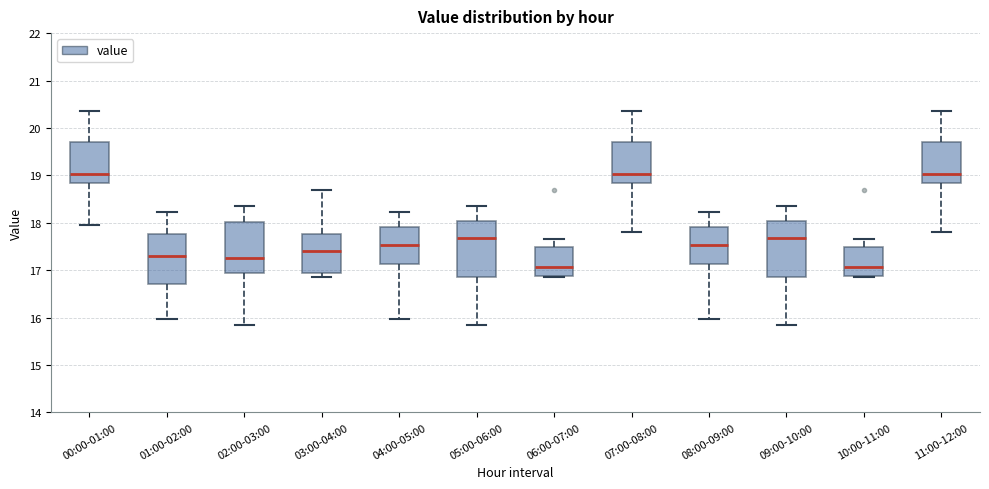

Reading left to right, read every box against the y-axis: the position of its median line, the range the box covers, and the ends of its whiskers. The values are not printed on the chart, so give them approximately, as read against the axis.

00:00-01:00: median 19.0, box 18.8 to 19.7, whiskers 18.0 to 20.4
01:00-02:00: median 17.3, box 16.7 to 17.8, whiskers 16.0 to 18.2
02:00-03:00: median 17.3, box 16.9 to 18.0, whiskers 15.9 to 18.4
03:00-04:00: median 17.4, box 16.9 to 17.8, whiskers 16.9 (just below the box's lower edge) to 18.7
04:00-05:00: median 17.5, box 17.1 to 17.9, whiskers 16.0 to 18.2
05:00-06:00: median 17.7, box 16.9 to 18.0, whiskers 15.9 to 18.4
06:00-07:00: median 17.1, box 16.9 to 17.5, whiskers 16.9 (just below the box's lower edge) to 17.7
07:00-08:00: median 19.0, box 18.8 to 19.7, whiskers 17.8 to 20.4
08:00-09:00: median 17.5, box 17.1 to 17.9, whiskers 16.0 to 18.2
09:00-10:00: median 17.7, box 16.9 to 18.0, whiskers 15.9 to 18.4
10:00-11:00: median 17.1, box 16.9 to 17.5, whiskers 16.9 (just below the box's lower edge) to 17.7
11:00-12:00: median 19.0, box 18.8 to 19.7, whiskers 17.8 to 20.4